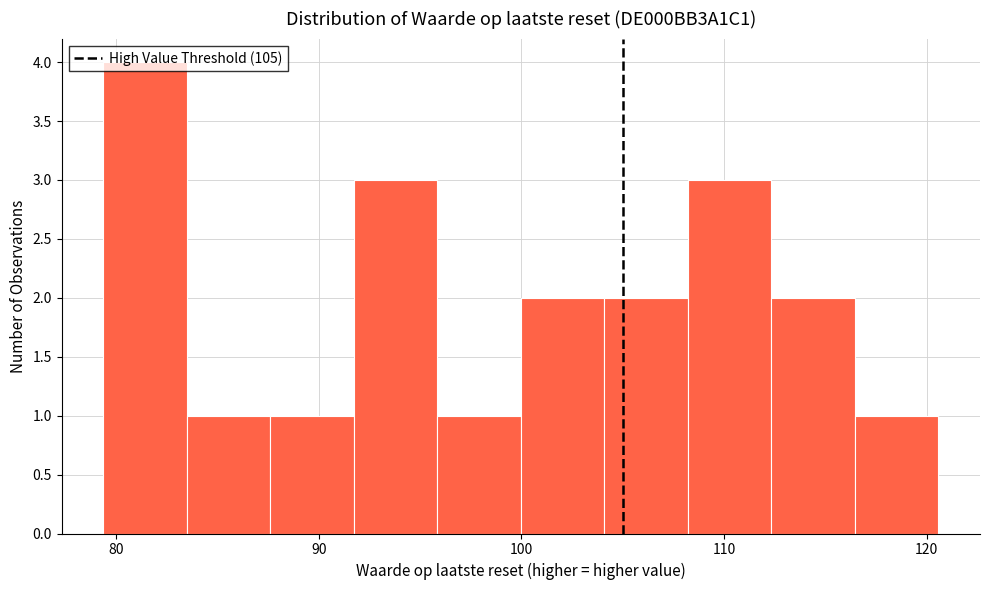

Reading left to right, transcribe this chart: for each bar, give the range it covers on the x-axis and its height. Neither the bar edges nor the heights are printed on the chart, so give them approximately, as read against the axes.

79 to 83: 4
83 to 88: 1
88 to 92: 1
92 to 96: 3
96 to 100: 1
100 to 104: 2
104 to 108: 2
108 to 112: 3
112 to 116: 2
116 to 121: 1